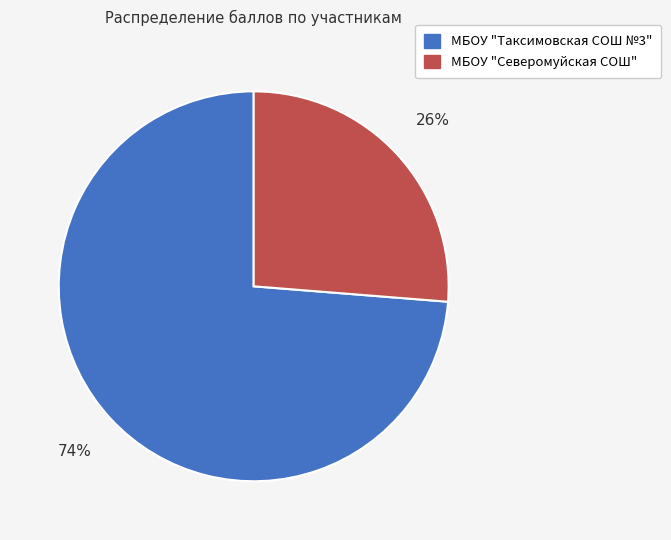

Is there any slice that represents more than half of the pie?

Yes